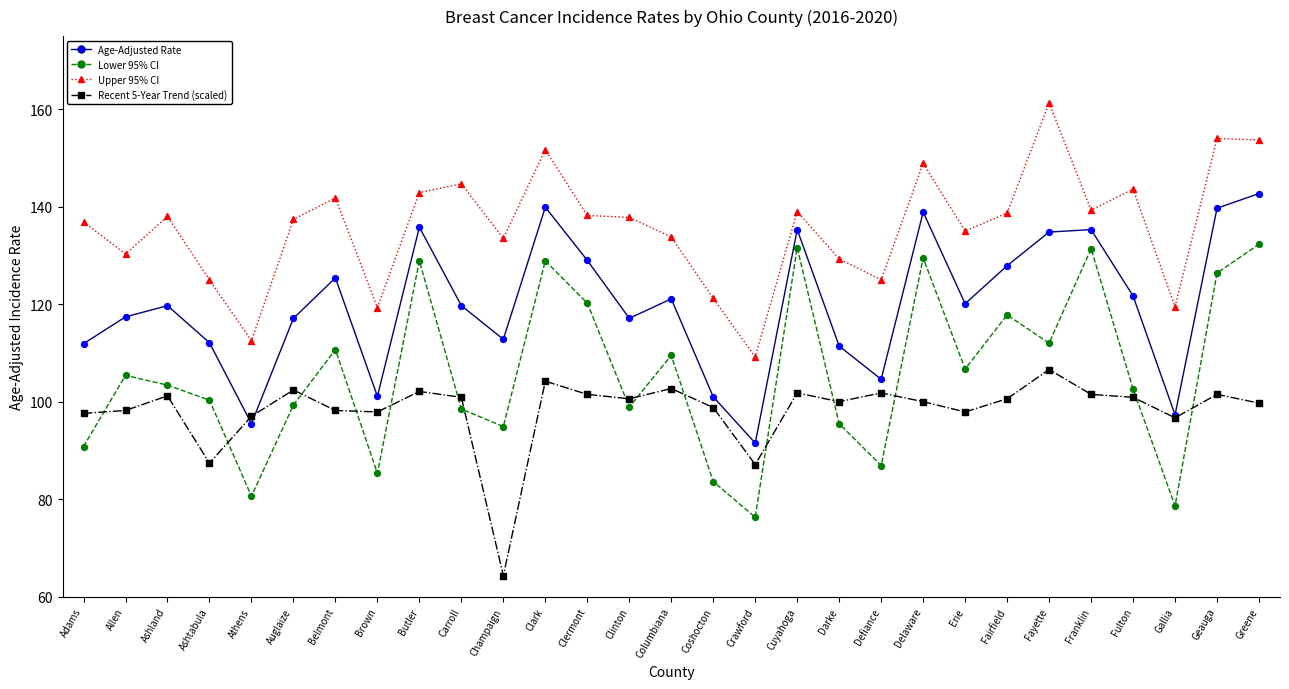

At how many categories does at least one series exceed 159?

1